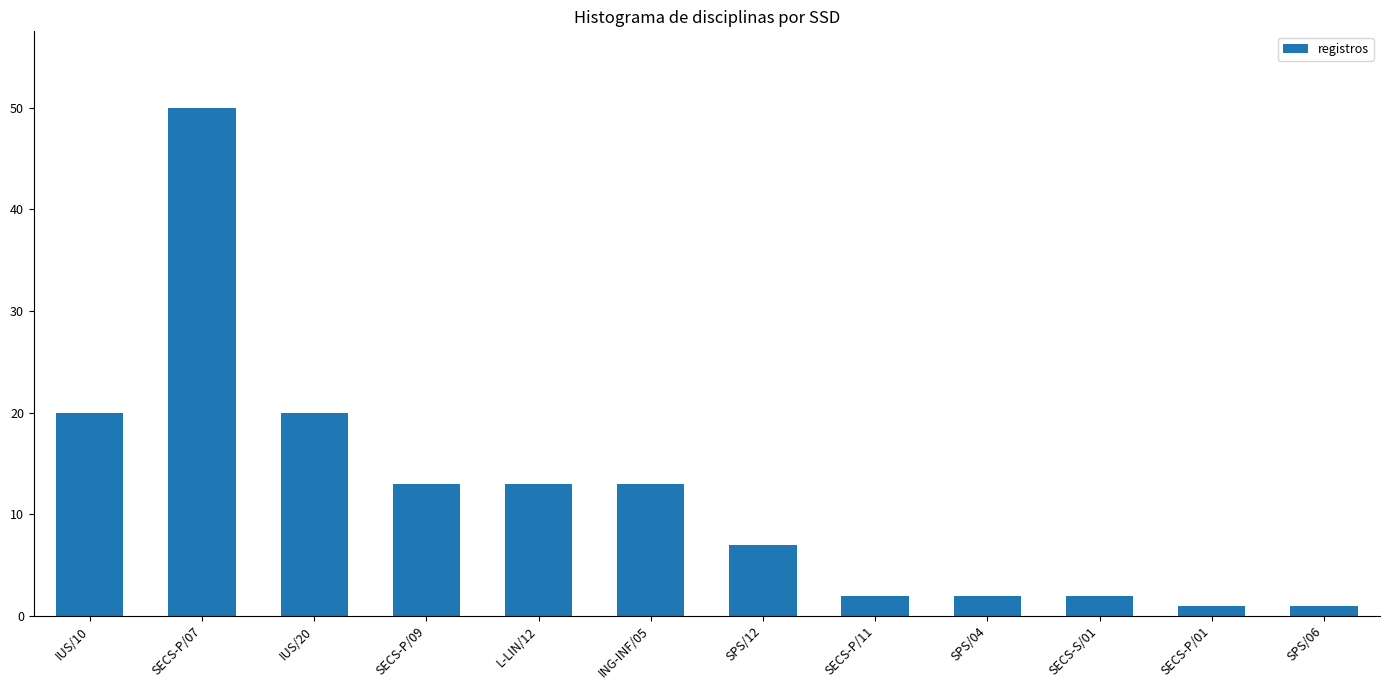

Does the chart contain any negative values?

No